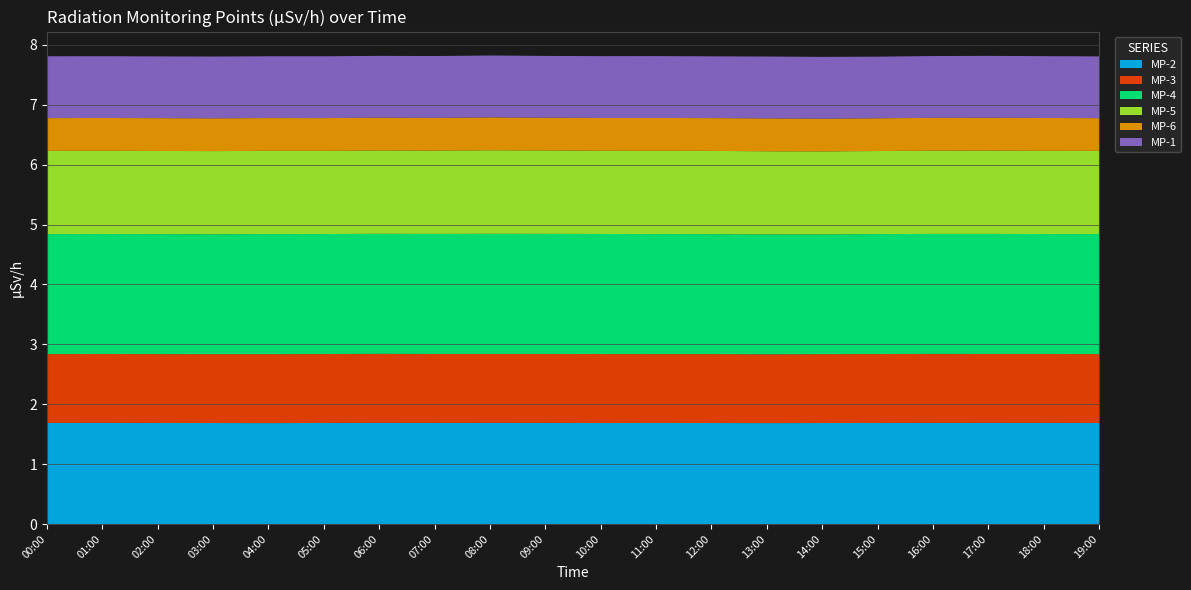

At which category does MP-4 reach its first local valley?

05:00